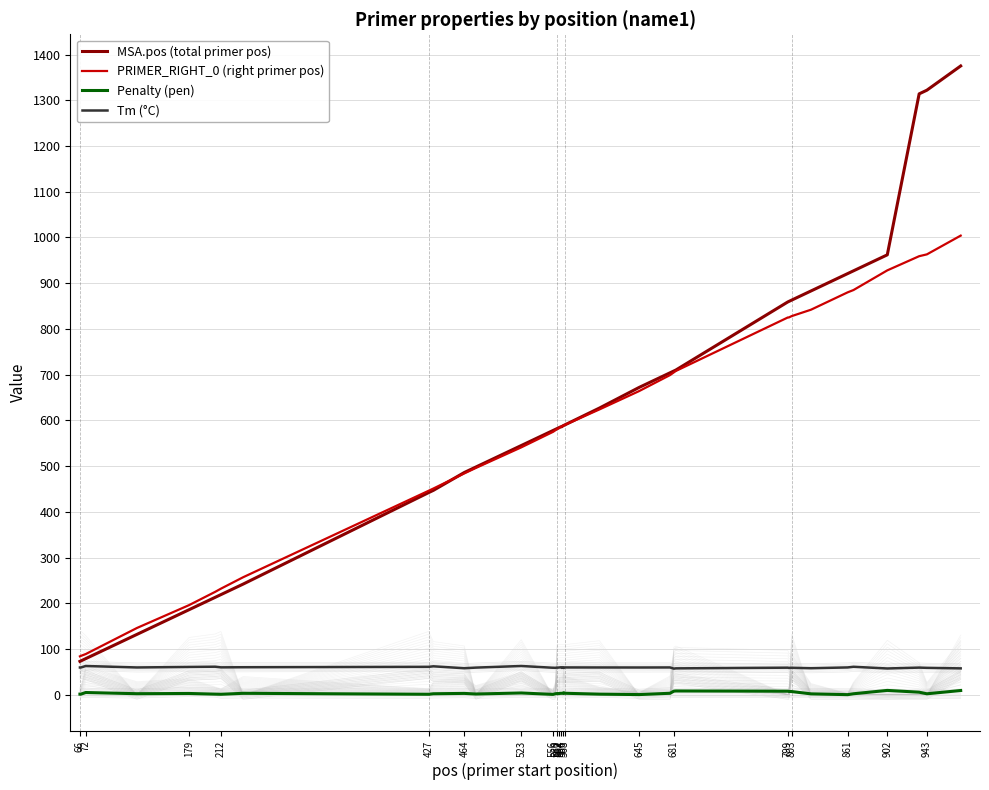

Which series has the largest range (max minus min)?

MSA.pos (total primer pos)